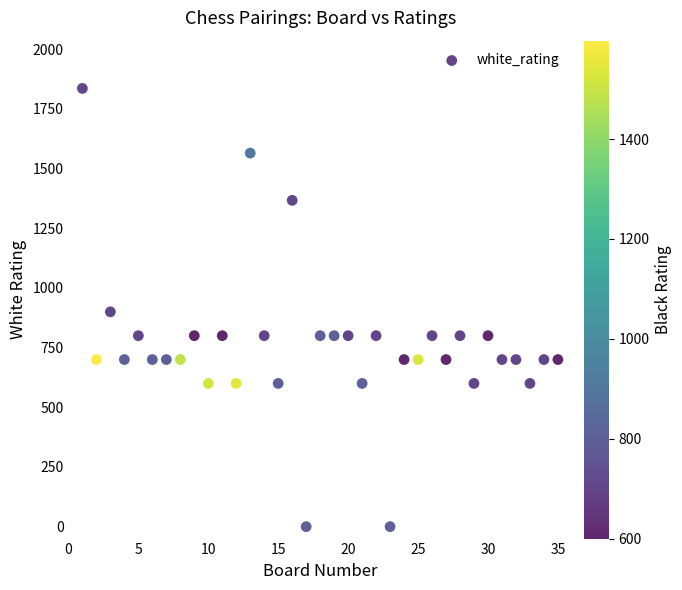

What is the range of X values (max minus min)?

34